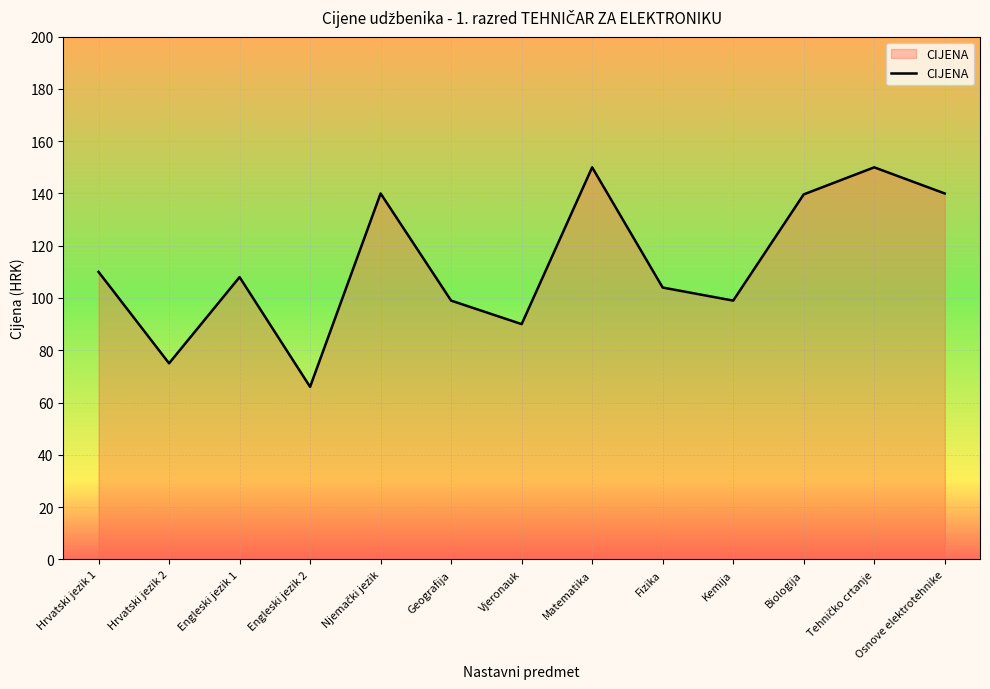

What is the ratio of the value at Osnove elektrotehnike to the value at Biologija?

1.0